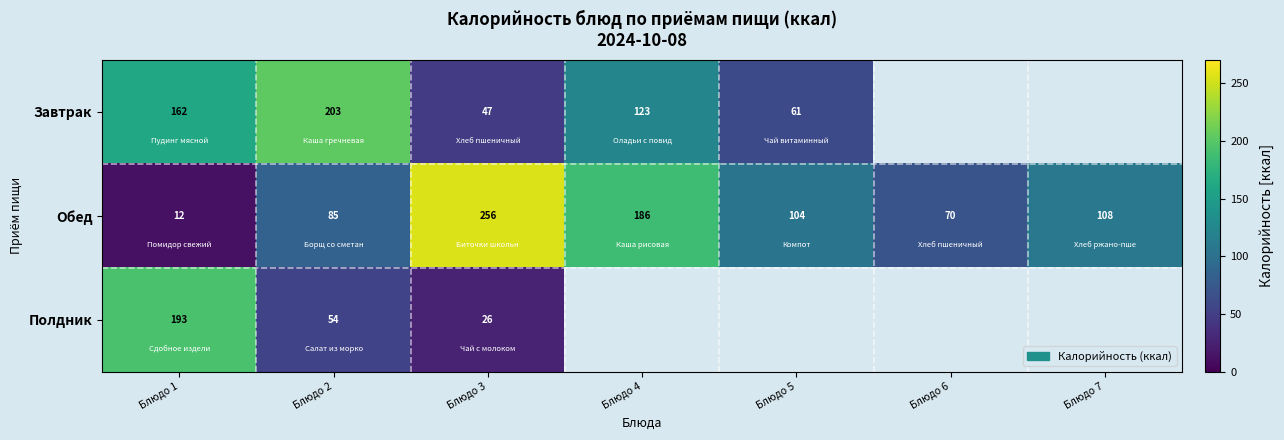

What is the highest value of the Обед series?

256